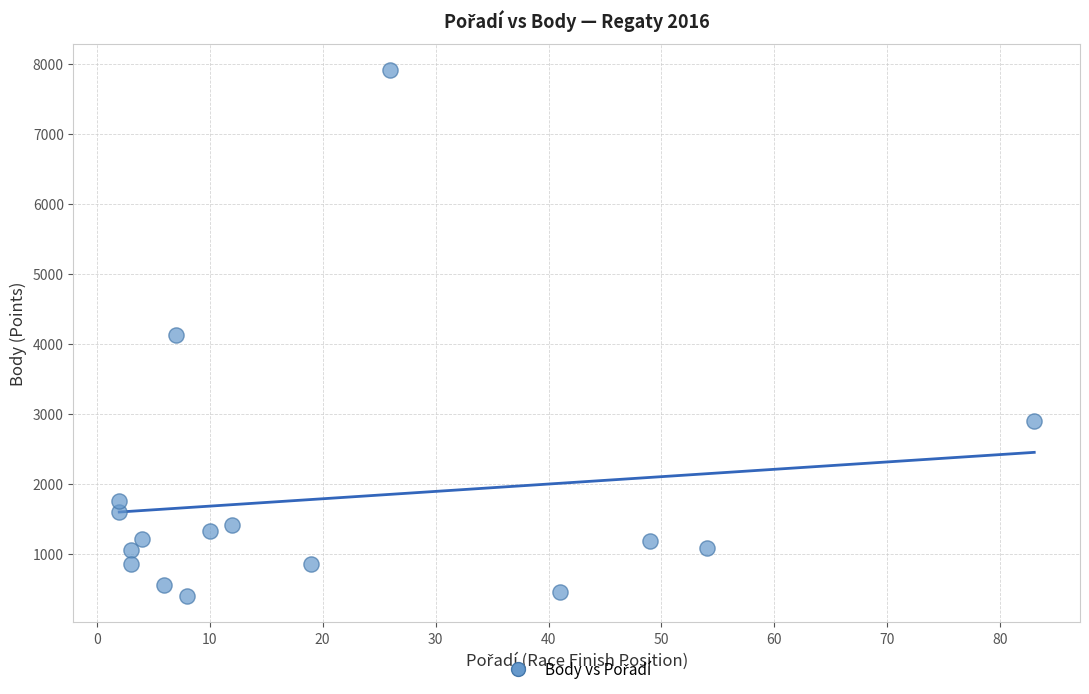

What is the range of Y values (max minus min)?

7514